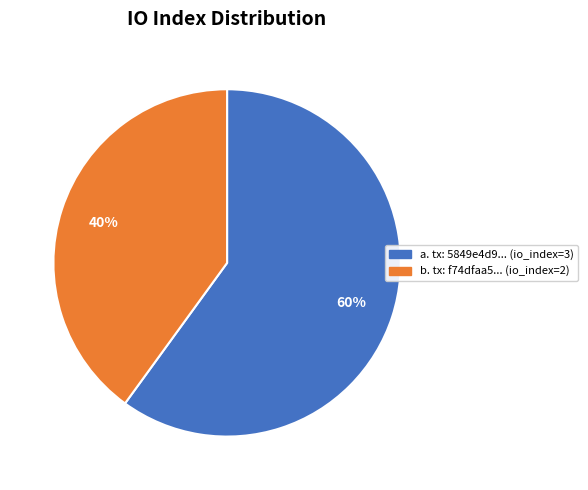

How many segments does this pie chart have?

2